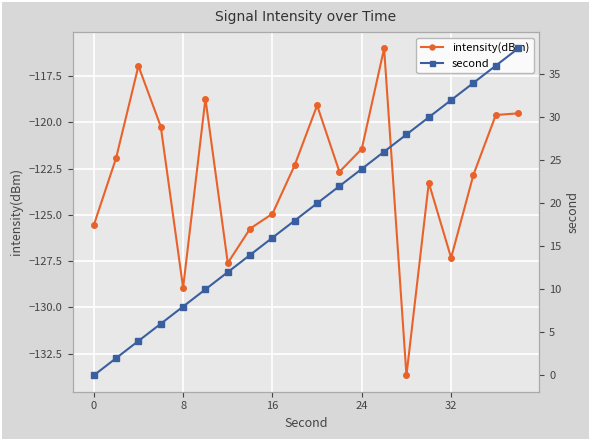

True or false: intensity(dBm) has more than 1 interior local peaks.

True